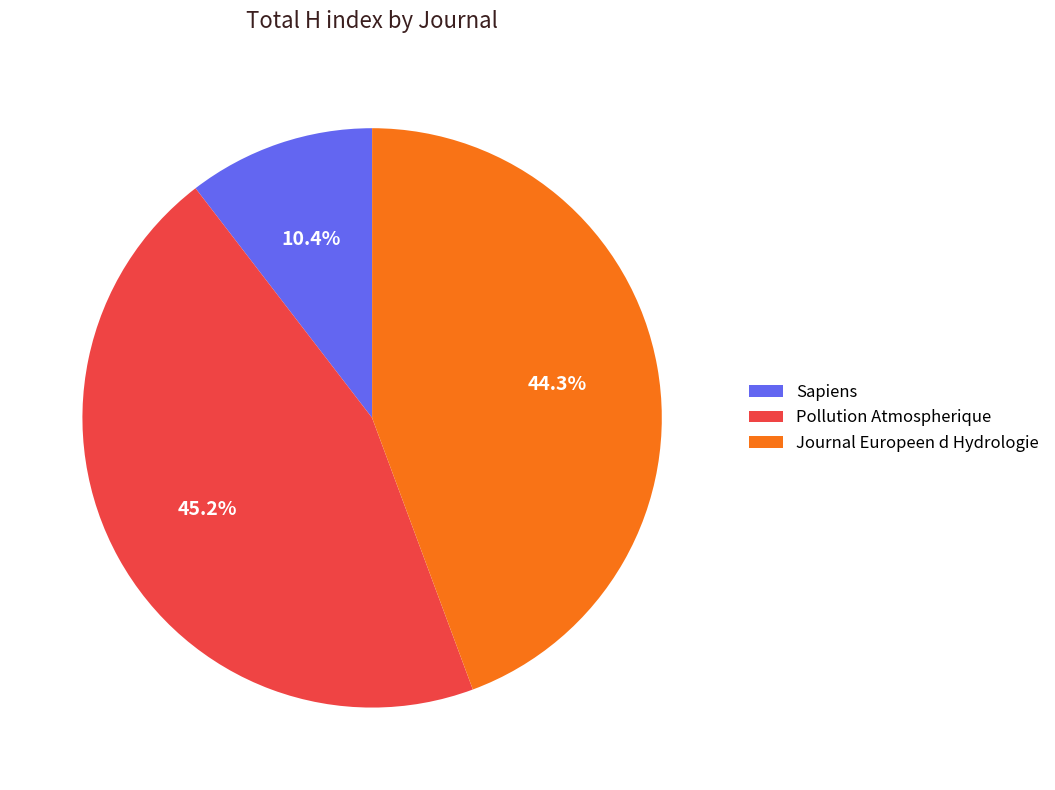

Is there a majority slice in this chart?

No